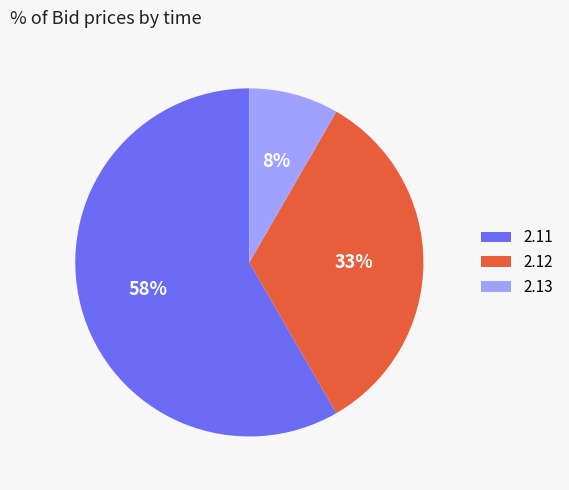

Rank the categories by value from lowest to highest.

2.13, 2.12, 2.11